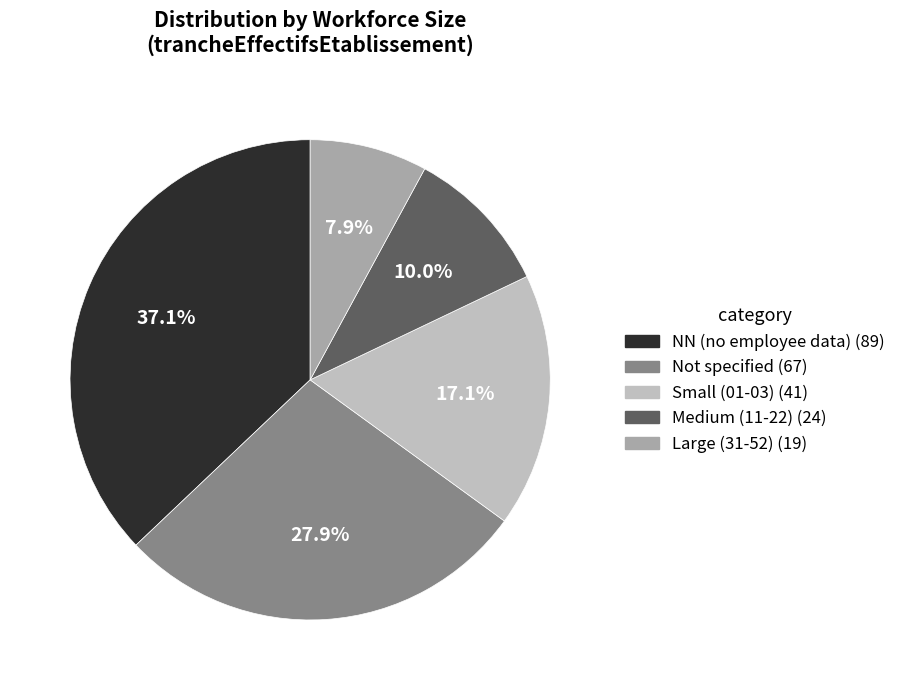

Count the number of slices in the pie.

5